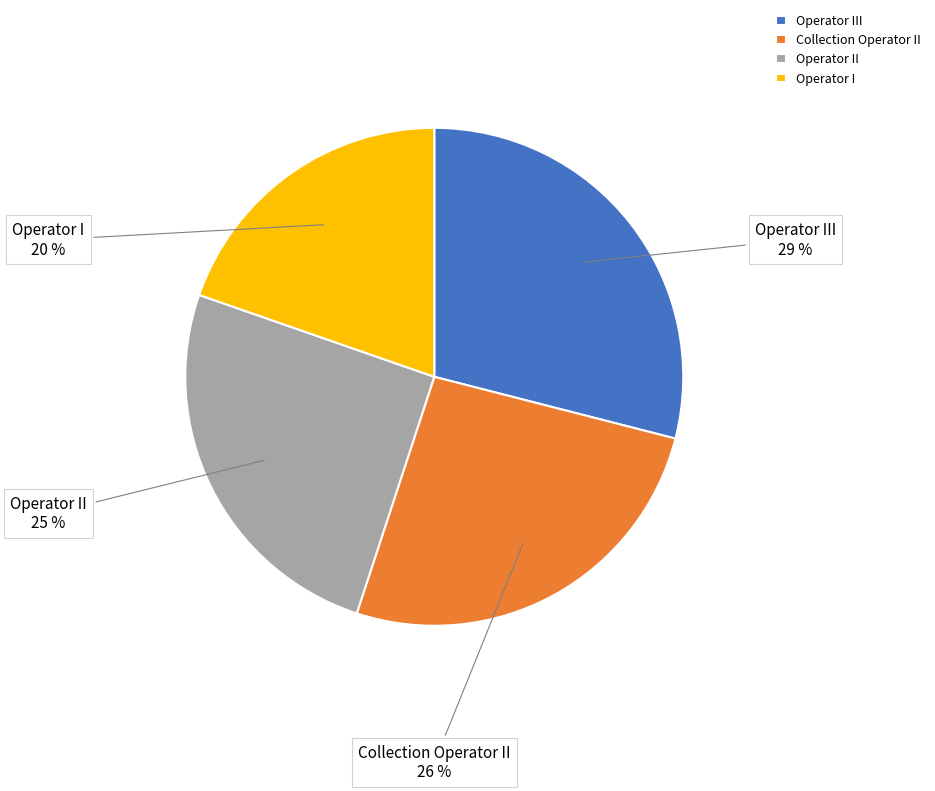

To the nearest percent, what is the average slice percentage?

25%